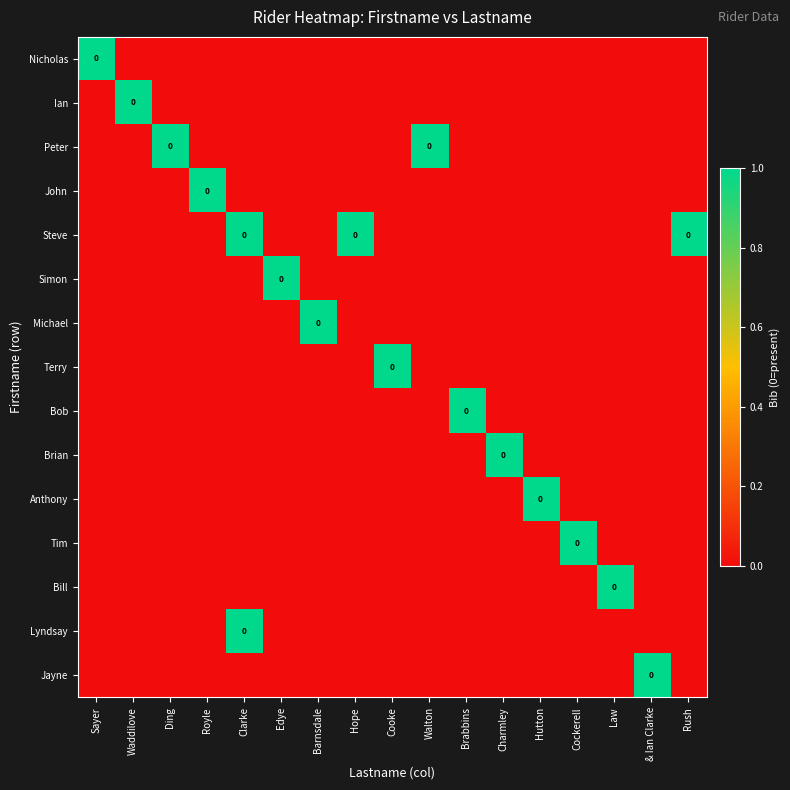

What is the sum of all Bob values?

1